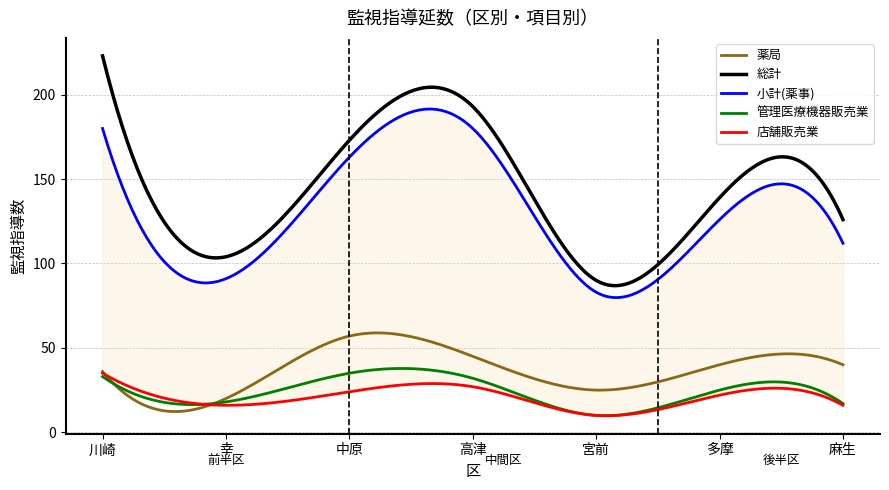

Reading left to right, transcribe all the data shown in this chart.

薬局: 36	20	57	45	25	40	40
総計: 223	104	173	193	90	139	126
小計(薬事): 180	91	163	180	83	126	112
管理医療機器販売業: 33	18	35	32	10	25	17
店舗販売業: 35	16	24	27	10	22	16